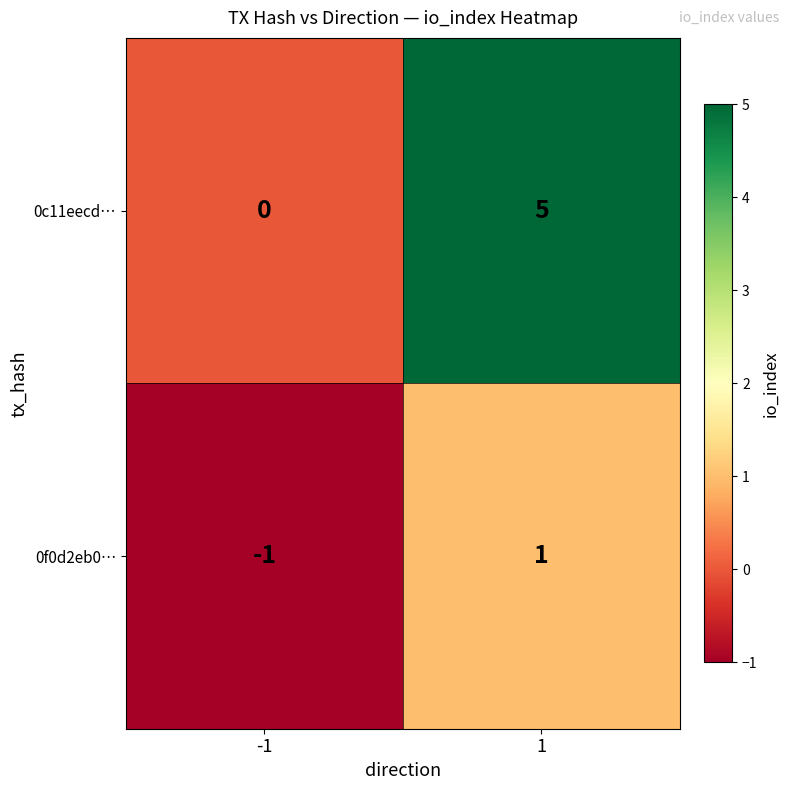

What is the difference between the highest and lowest values at 1?

4